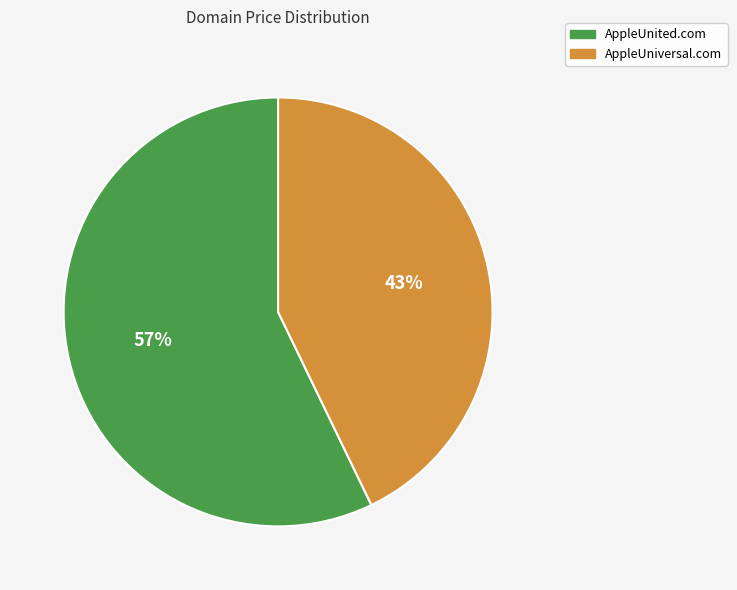

Is the sum of AppleUniversal.com and AppleUnited.com greater than half?

Yes